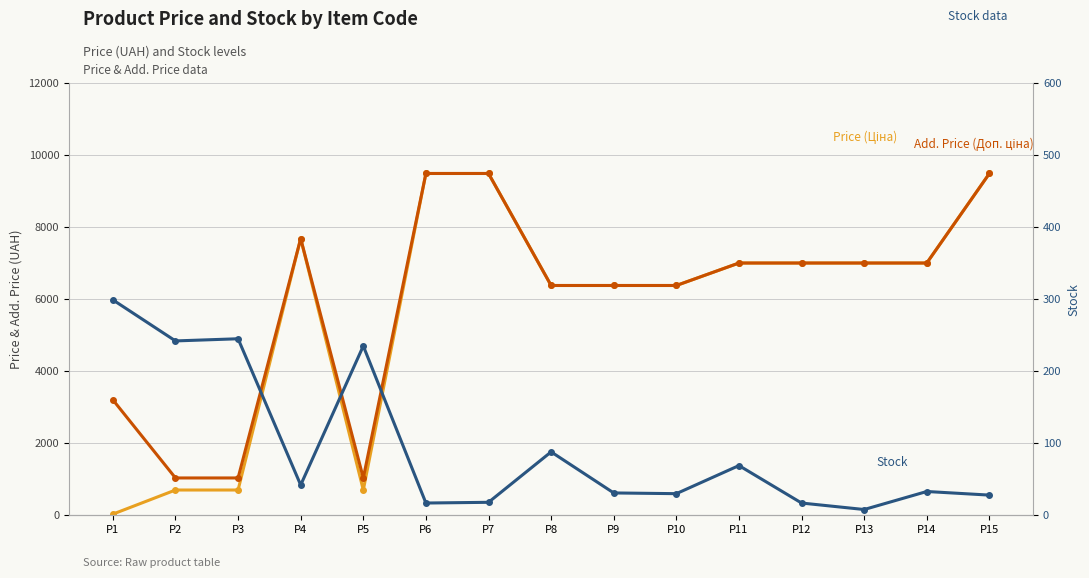

True or false: Stock (Залишок) and Add. Price (Доп. ціна) intersect in this chart.

False